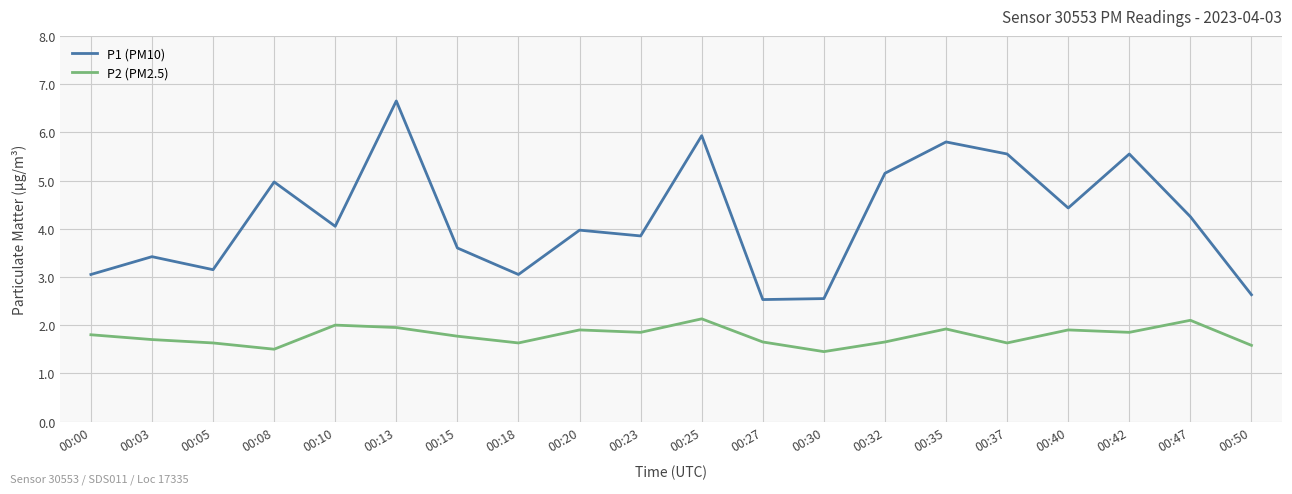

At how many categories does at least one series exceed 3?

17